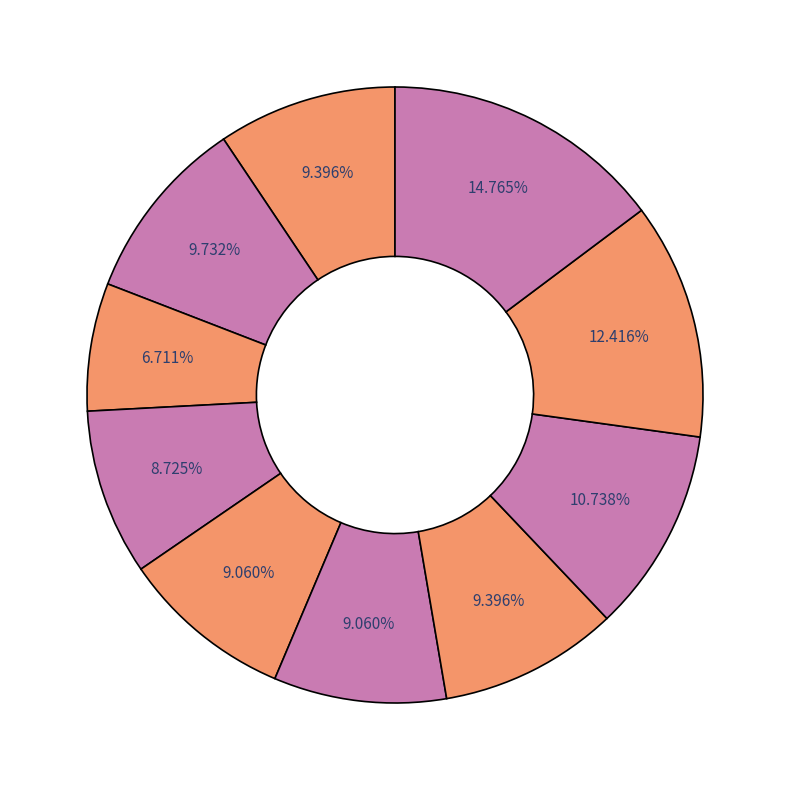

Count the number of slices in the pie.

10